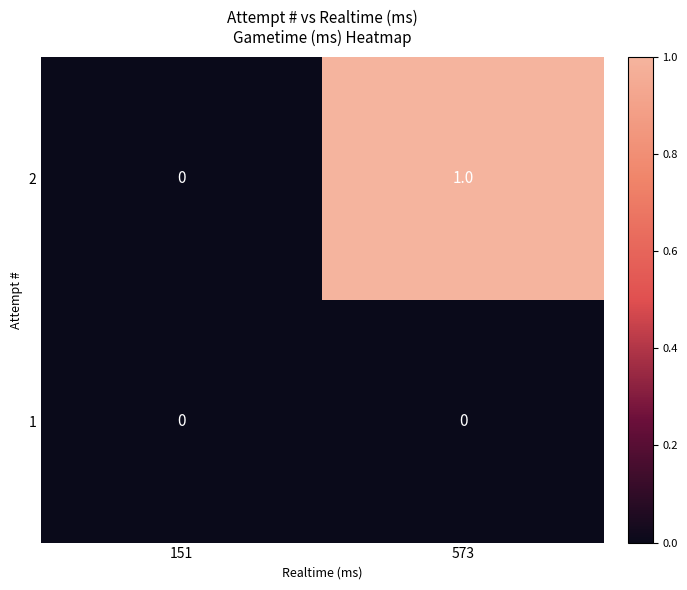

At 573, list the series in order from largest to smallest.

2, 1